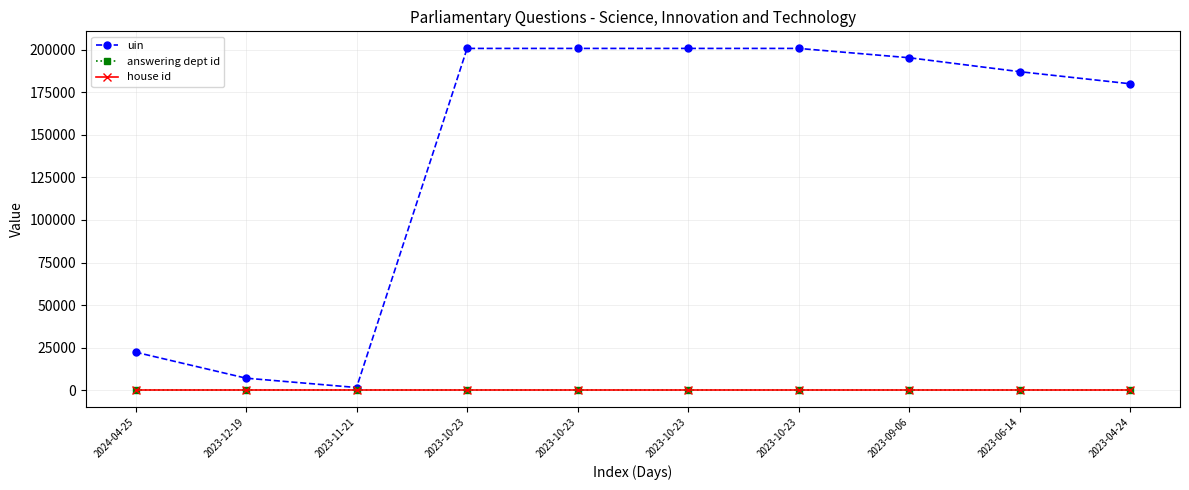

At which category is the sum across all series the highest?

2023-10-23